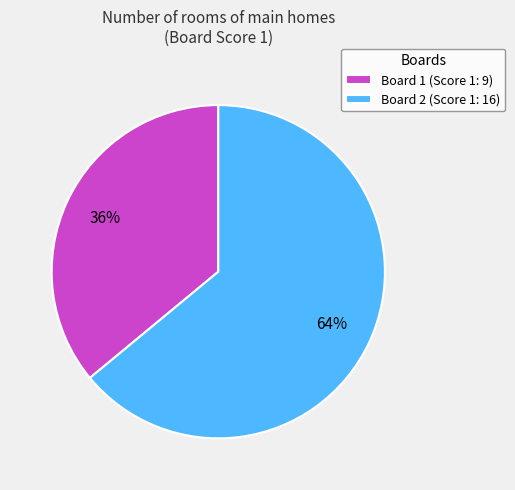

How many slices are in this pie chart?

2